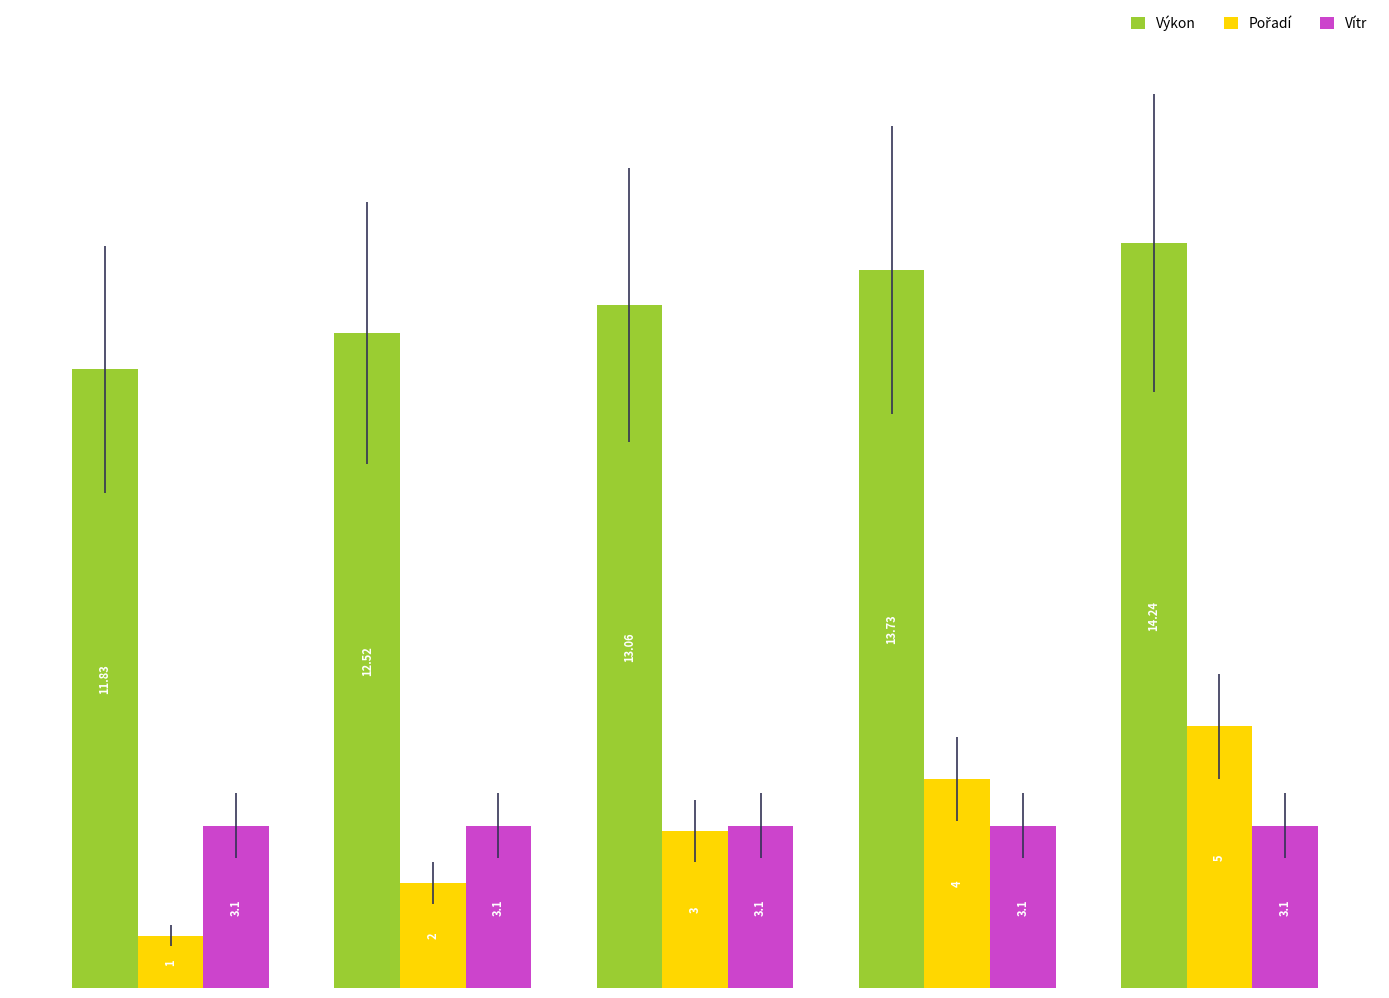

How many series are shown in this chart?

3